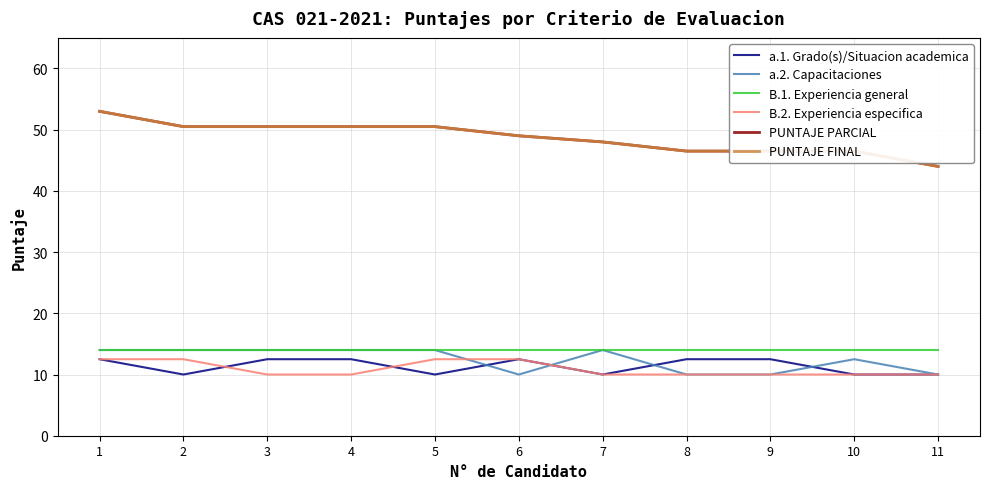

What is the total value across all series at 1?

159.0